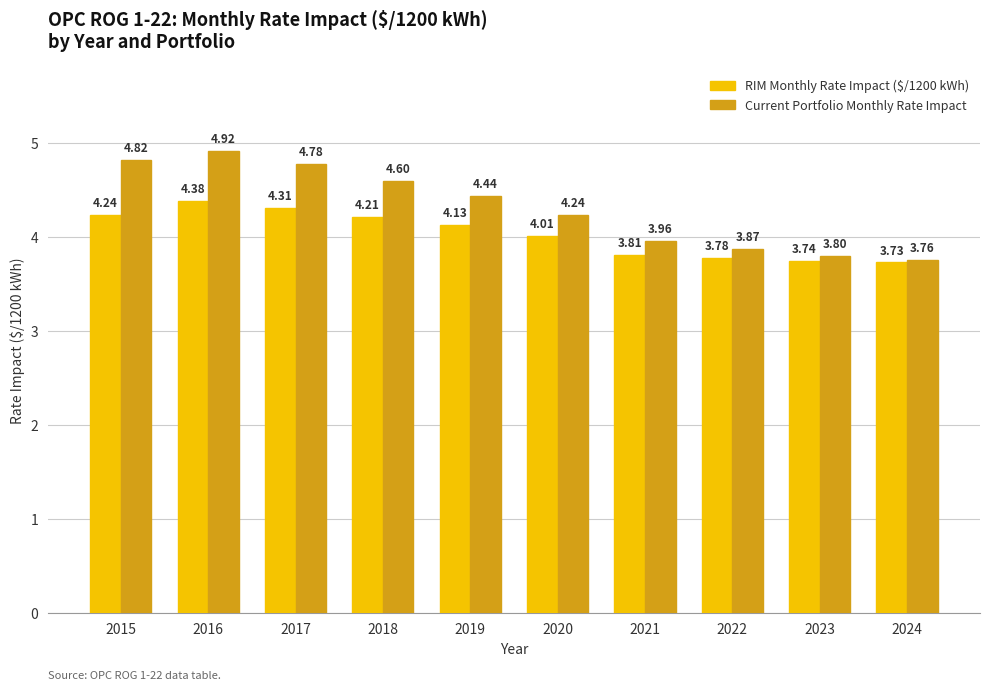

Between 2016 and 2023, which series saw the biggest shift?

Current Portfolio Monthly Rate Impact